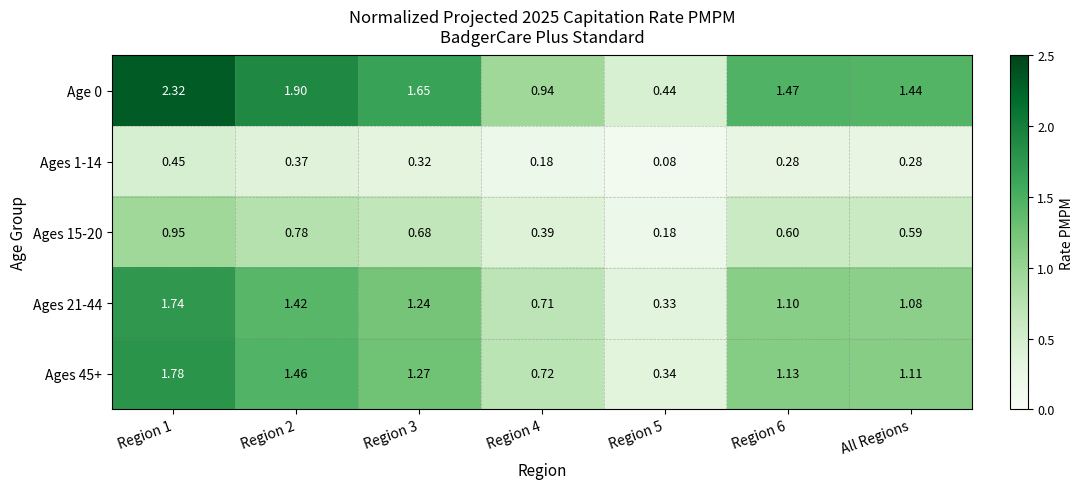

Where is Ages 45+ nearest to the value 1?

All Regions